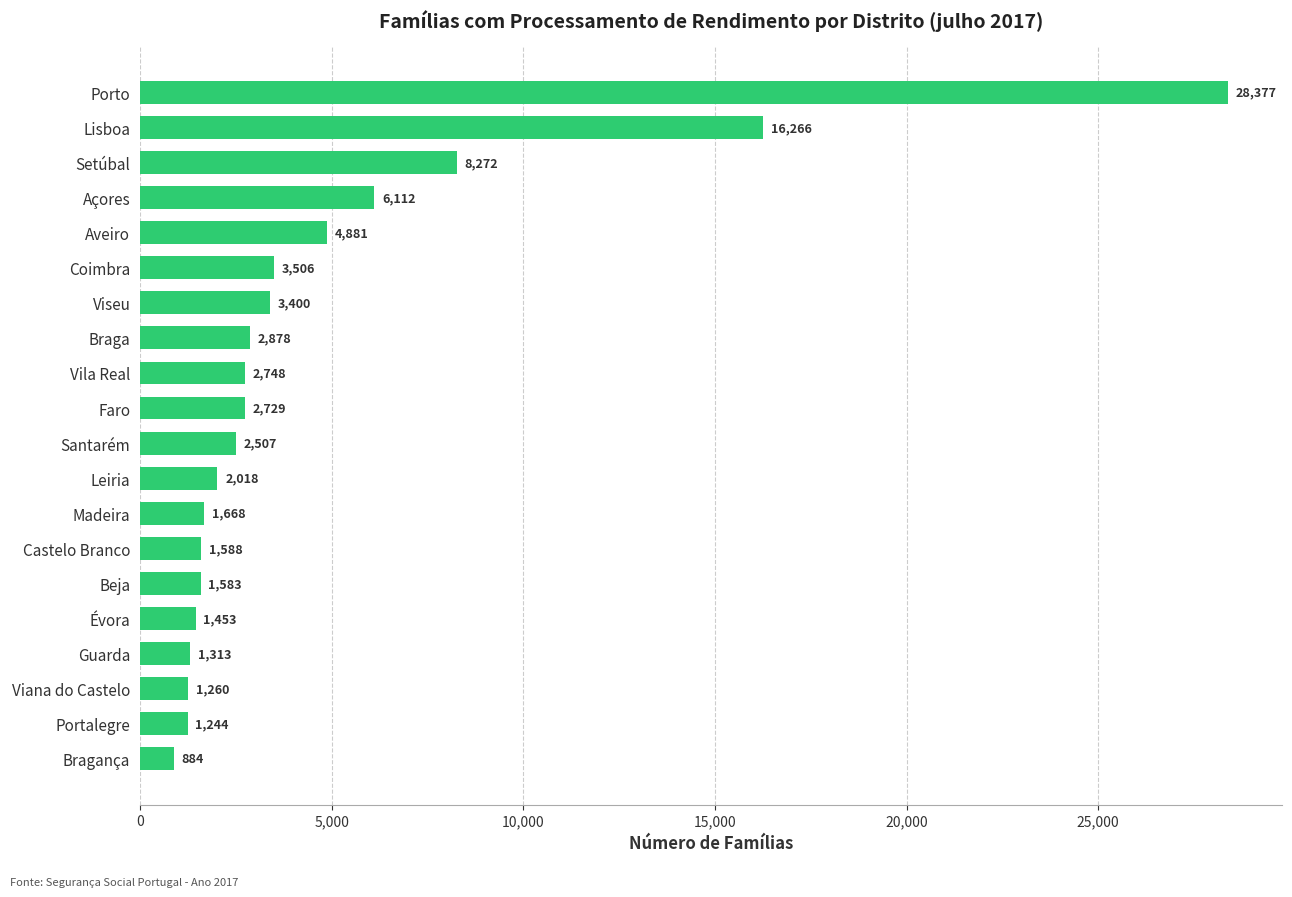

Which label corresponds to the smallest value in the chart?

Bragança